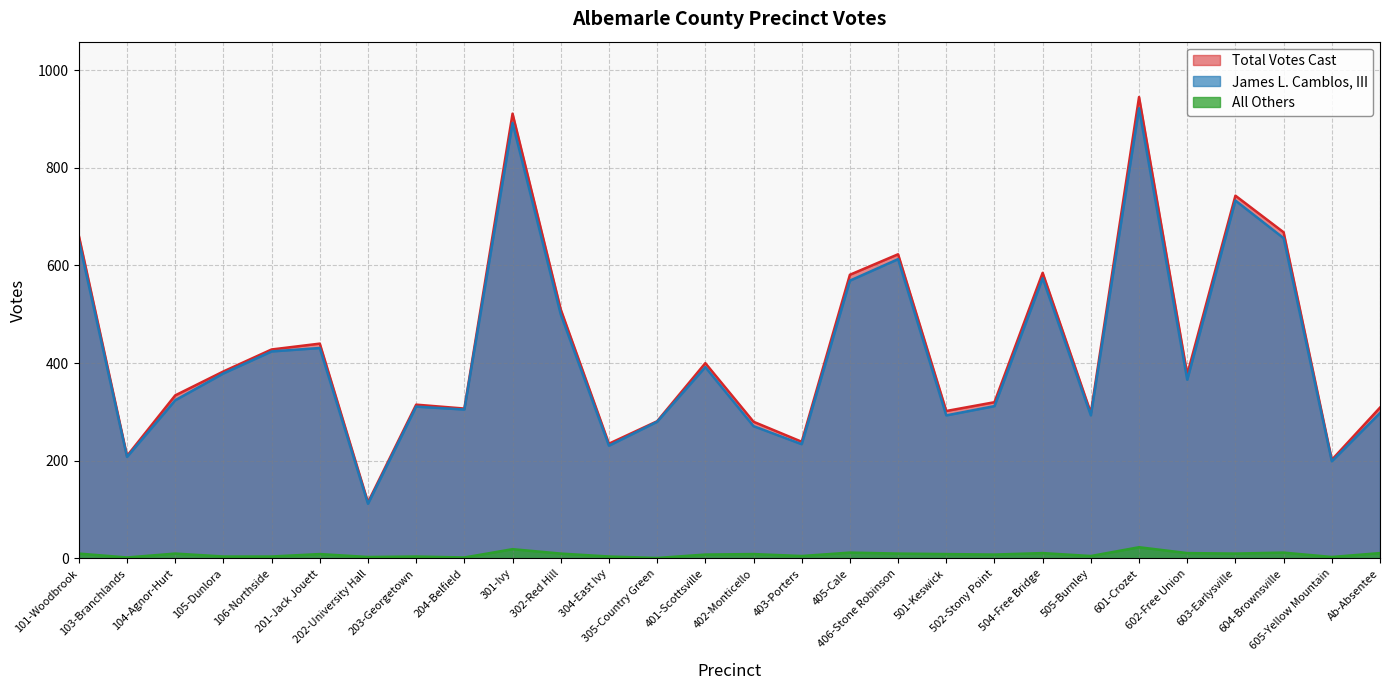

What is the minimum value shown in the chart?

1